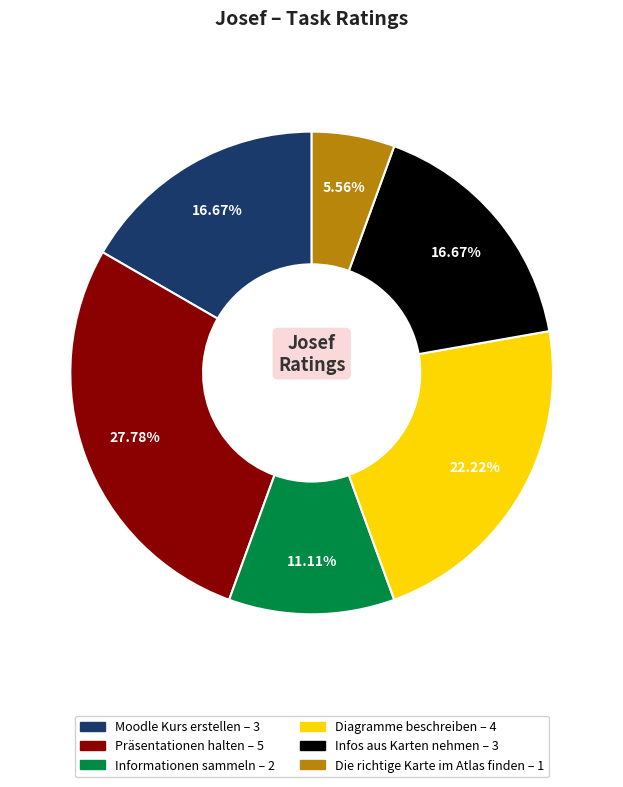

True or false: Moodle Kurs erstellen accounts for 29% of the total.

False